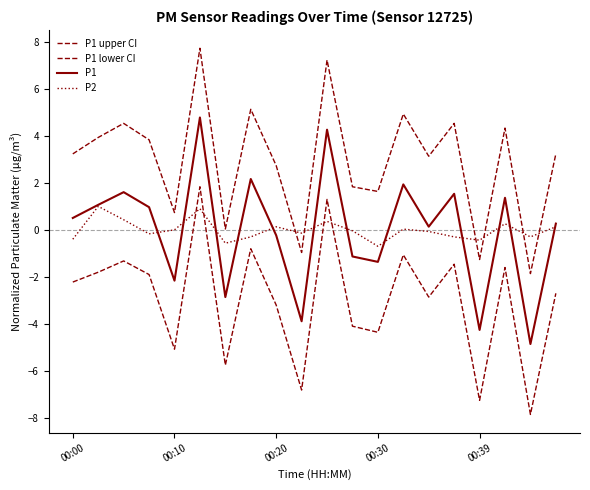

What is the difference between the maximum and minimum values in the P2 series?

1.7